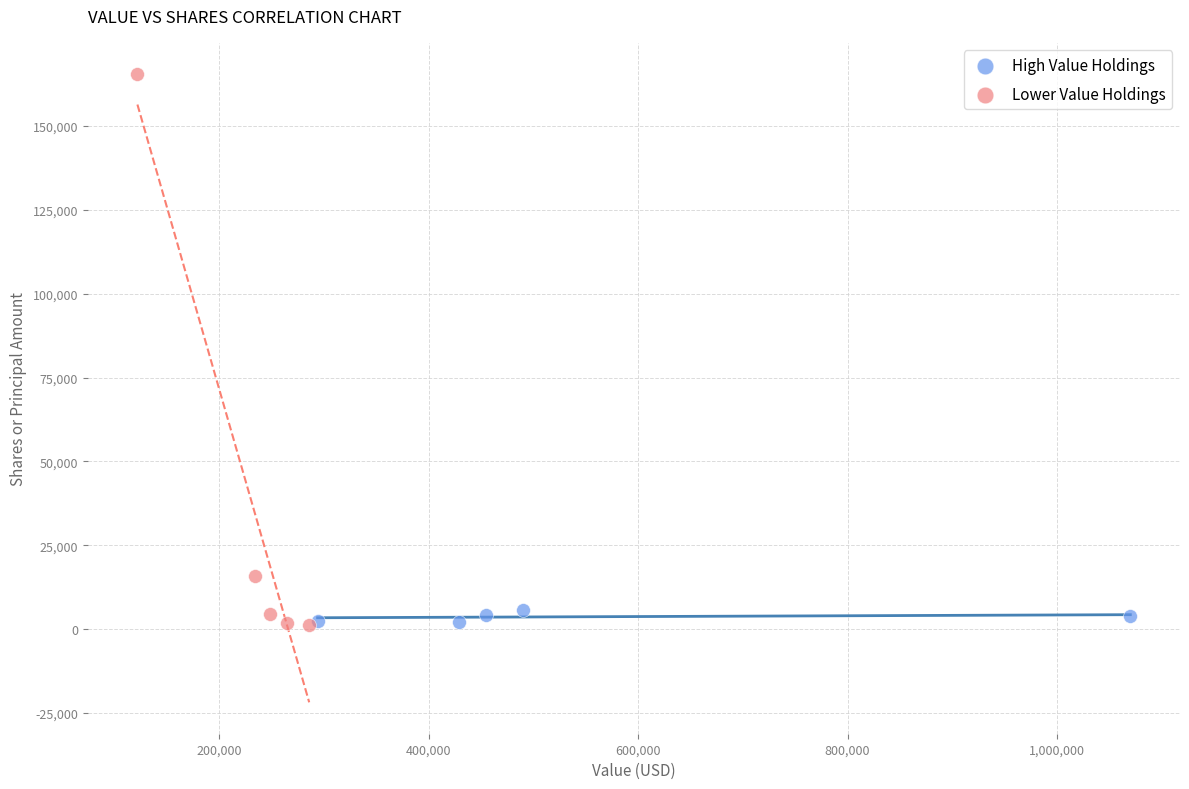

Which series contains the highest Y value?

Lower Value Holdings